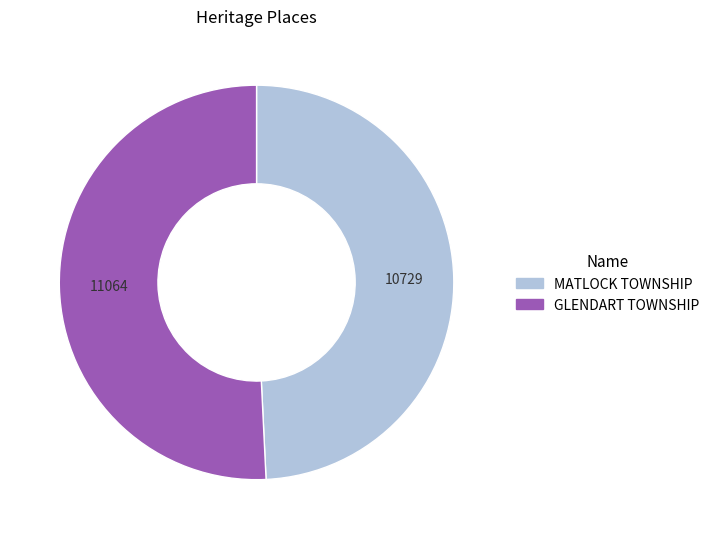

Do MATLOCK TOWNSHIP and GLENDART TOWNSHIP together represent more than half of the pie?

Yes